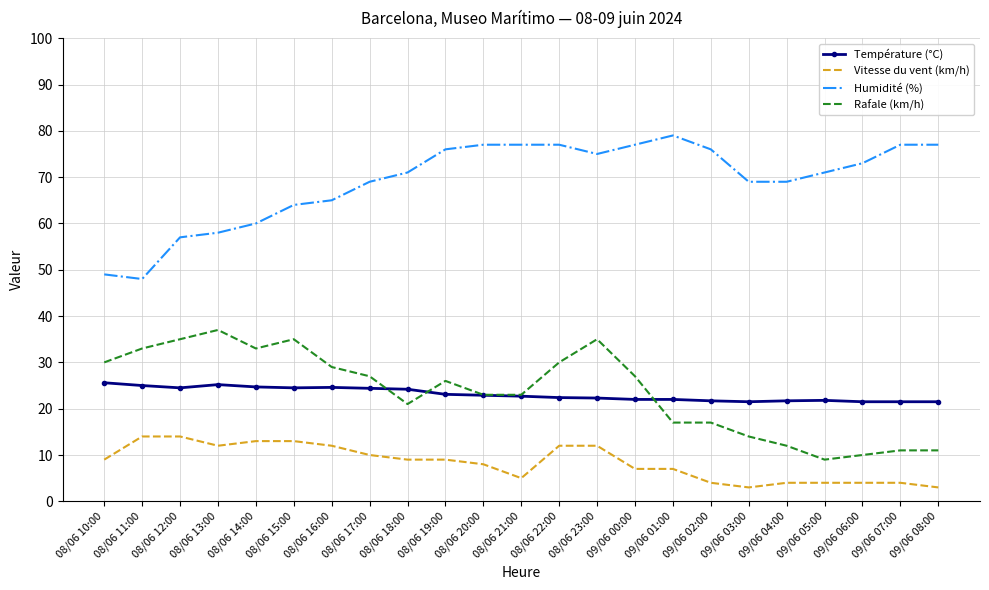

What is the difference between the Rafale (km/h) values at 09/06 06:00 and 08/06 15:00?

25.0